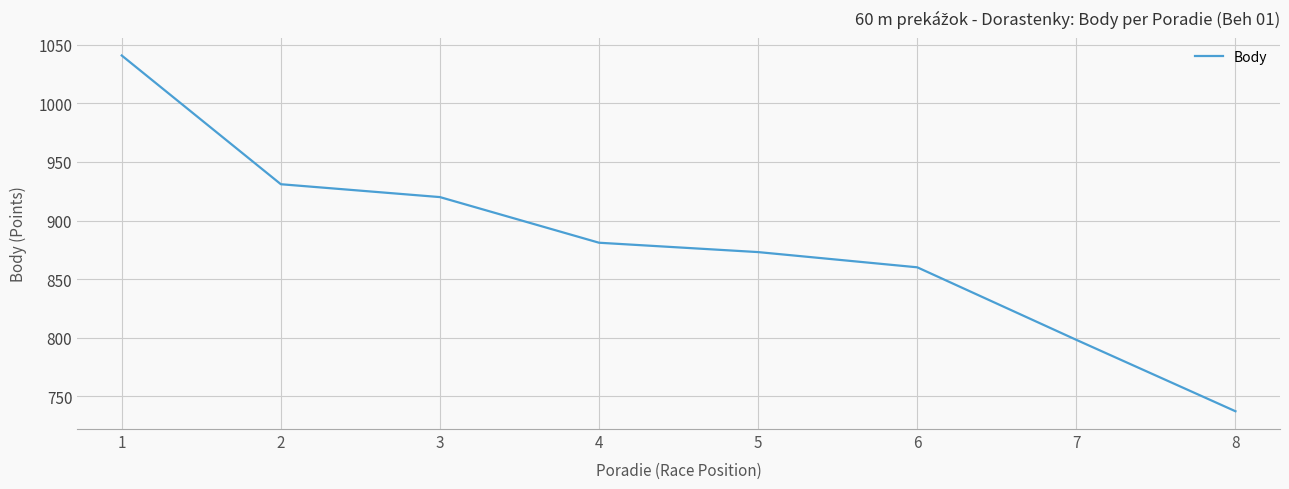

Between 2 and 1, which is larger?

1